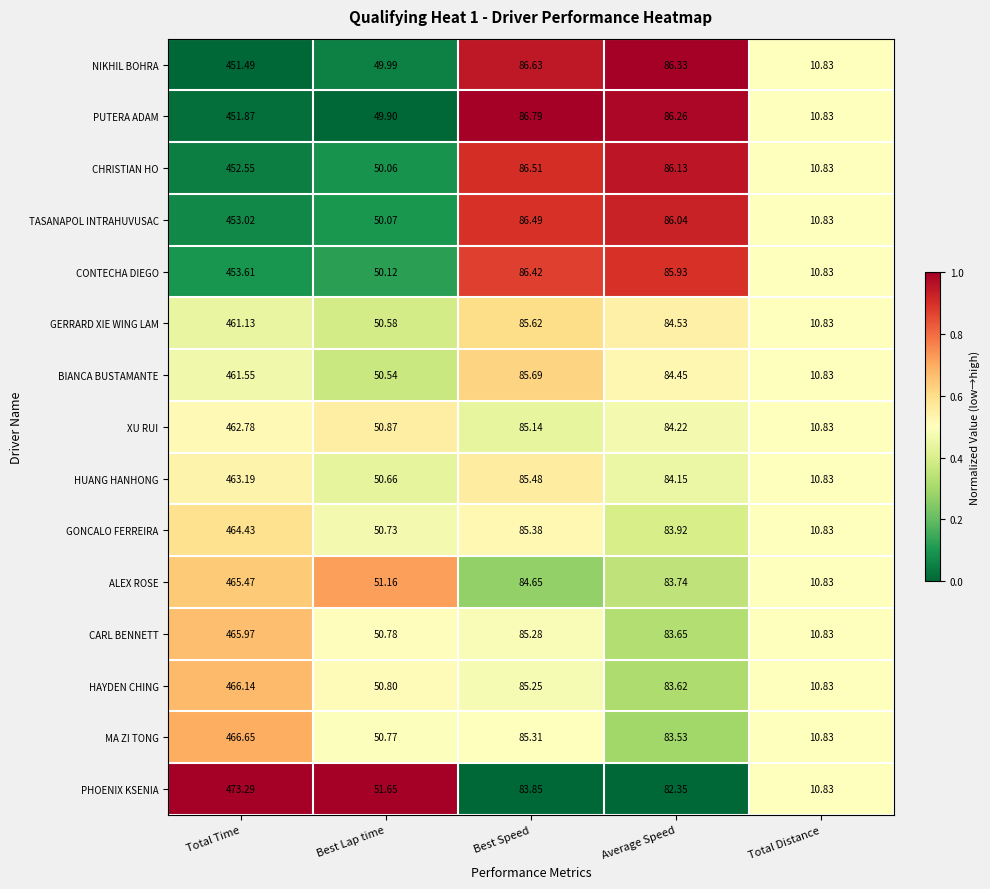

At which label is XU RUI closest to 236?

Best Speed